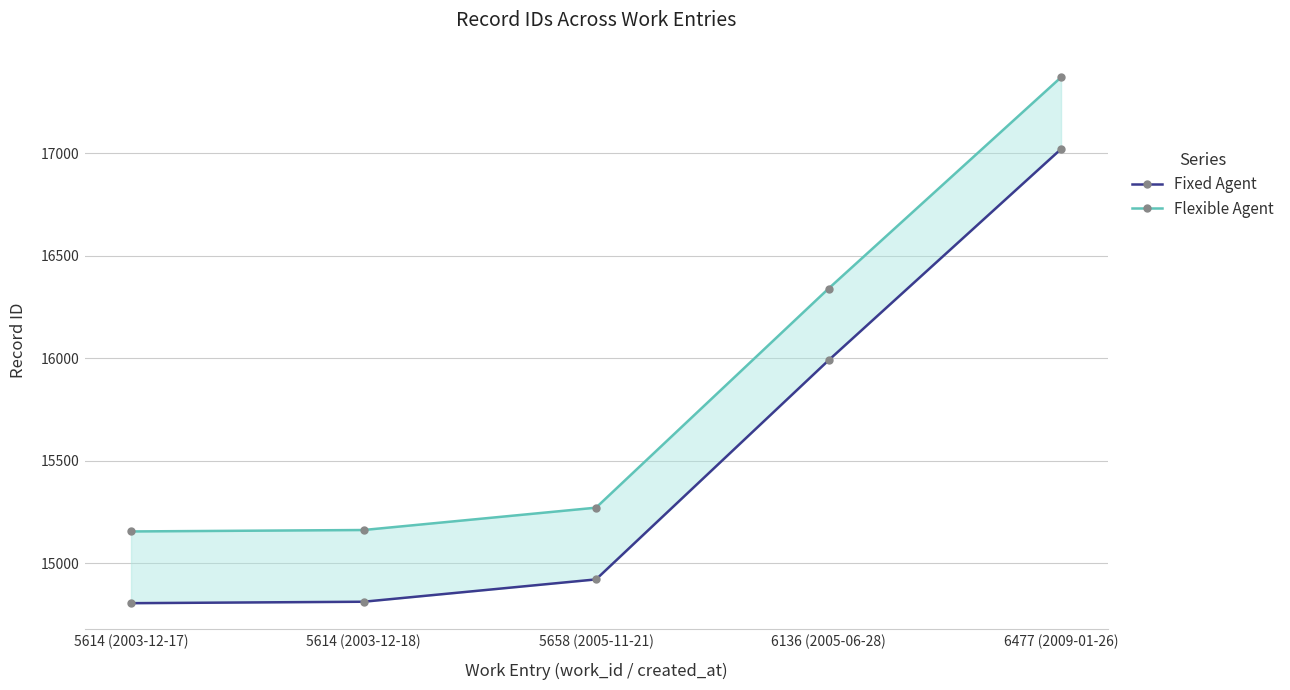

Between 6477 (2009-01-26) and 5614 (2003-12-18), which is larger?

6477 (2009-01-26)